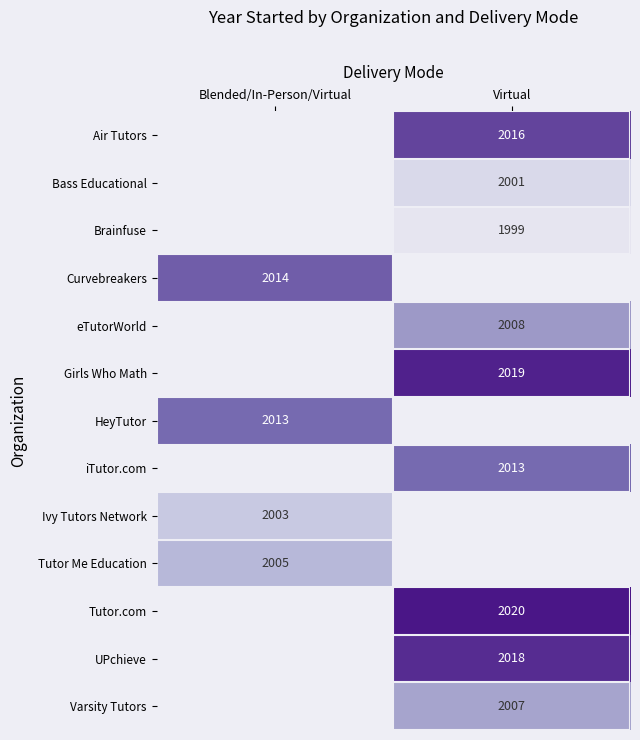

What is the smallest value displayed?

1999.0